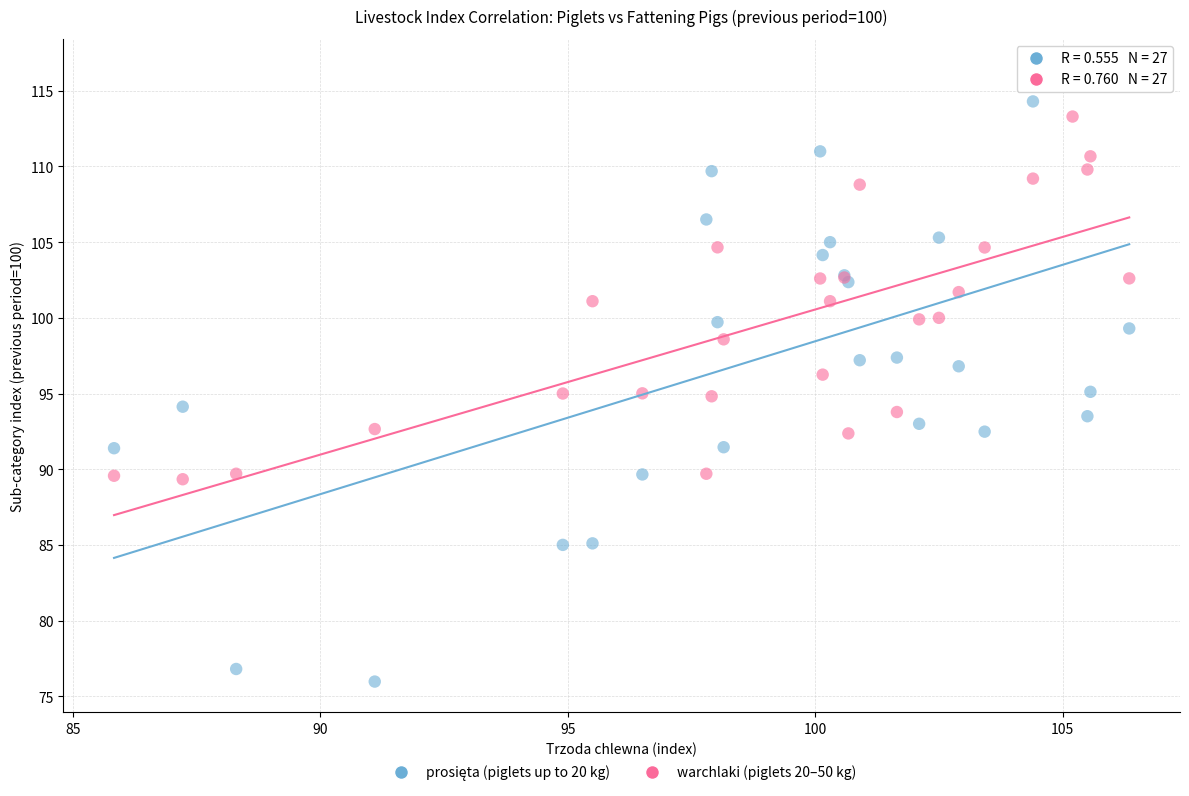

What is the X range (max minus min) for the scatter plot?

20.5